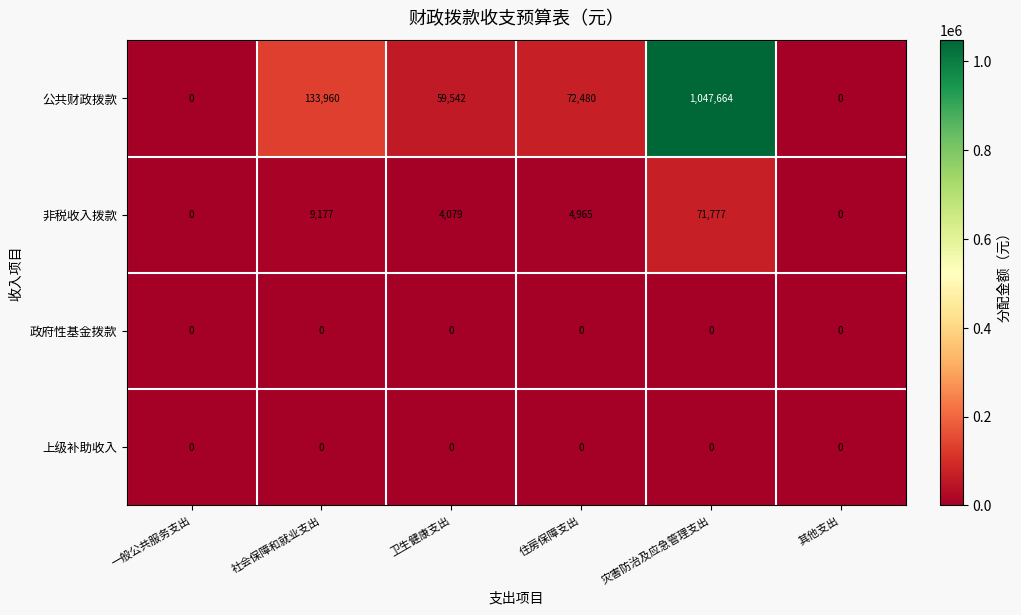

What is the total value across all series at 卫生健康支出?

63621